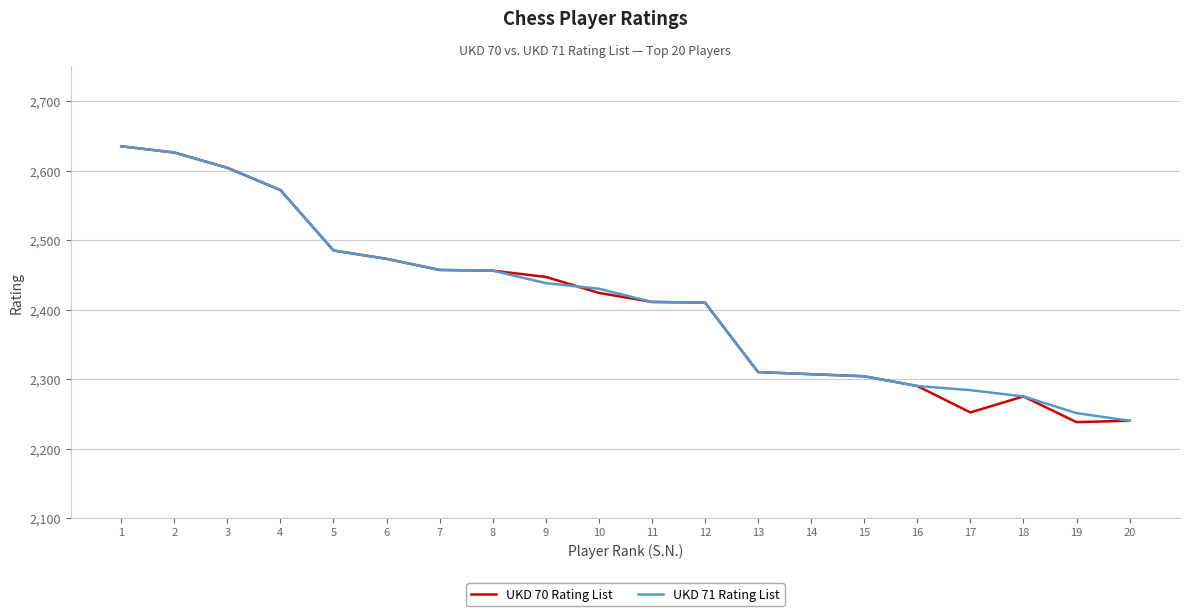

True or false: UKD 71 Rating List and UKD 70 Rating List intersect in this chart.

True